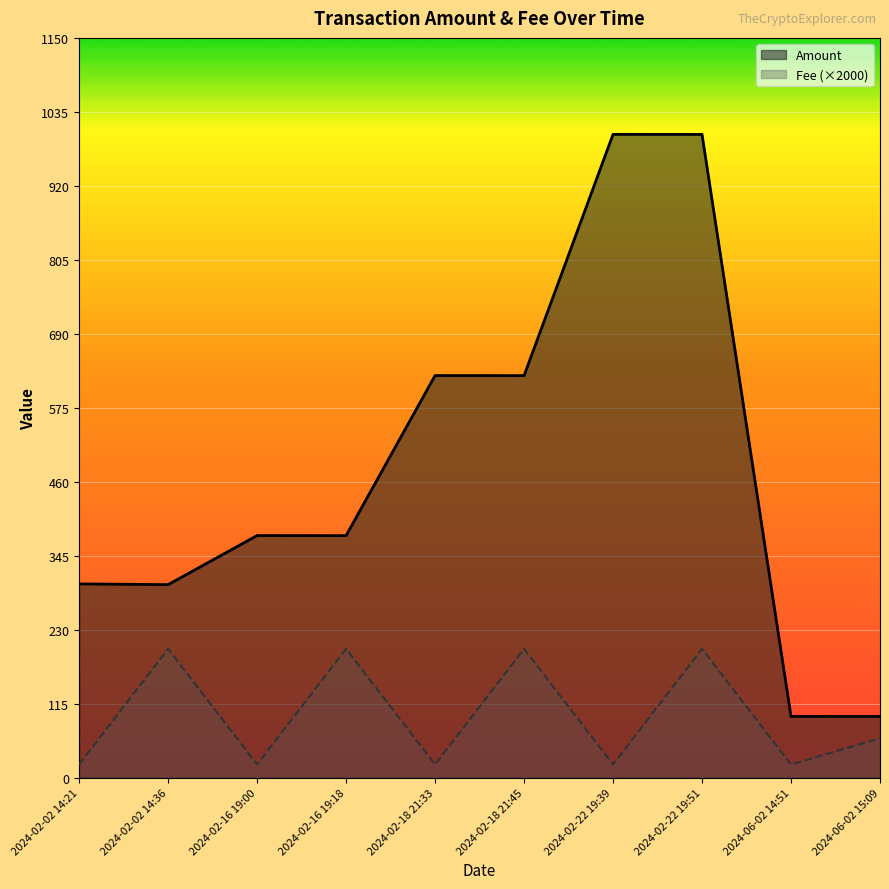

What is the difference between the maximum and minimum values in the Fee (×2000) series?

179.8